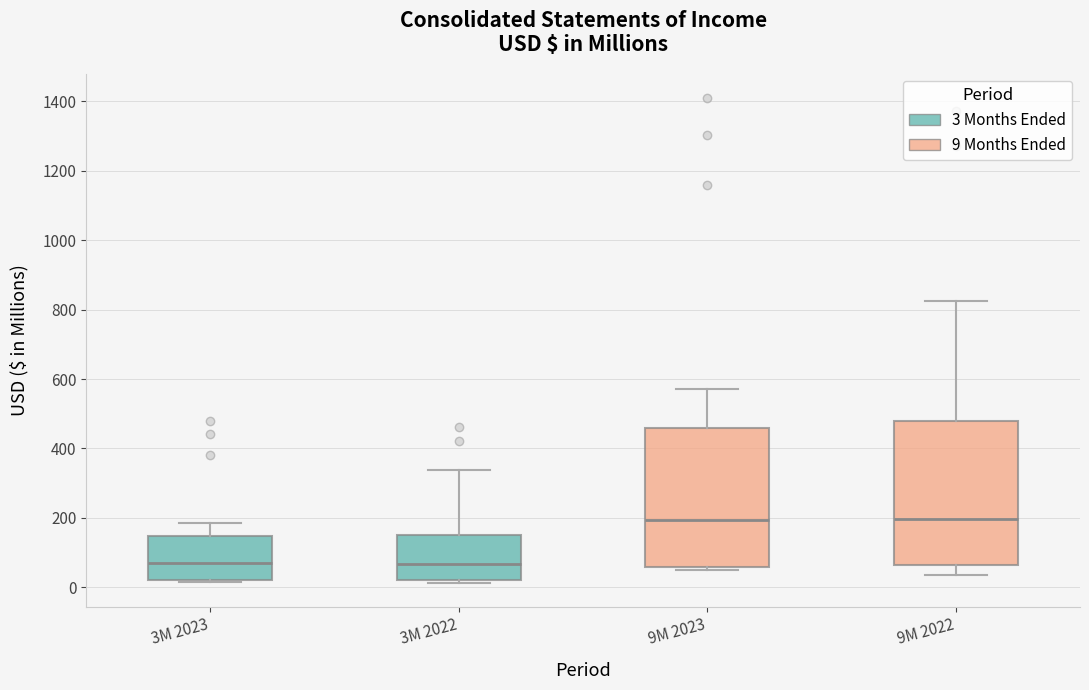

Reading left to right, read every box against the y-axis: the position of its median line, the range the box covers, and the ends of its whiskers. The values are not printed on the chart, so give them approximately, as read against the axis.

3M 2023: median 80, box 20 to 140, whiskers 20 to 180
3M 2022: median 60, box 20 to 160, whiskers 20 (just below the box's lower edge) to 340
9M 2023: median 200, box 60 to 460, whiskers 40 to 580
9M 2022: median 200, box 60 to 480, whiskers 40 to 820